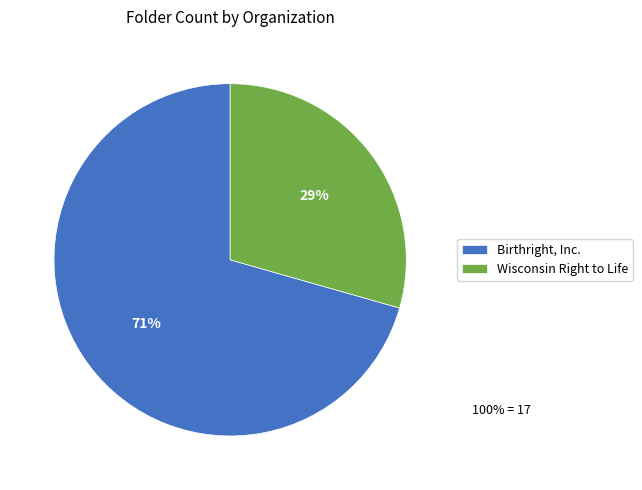

To the nearest percent, what is the average slice percentage?

50%